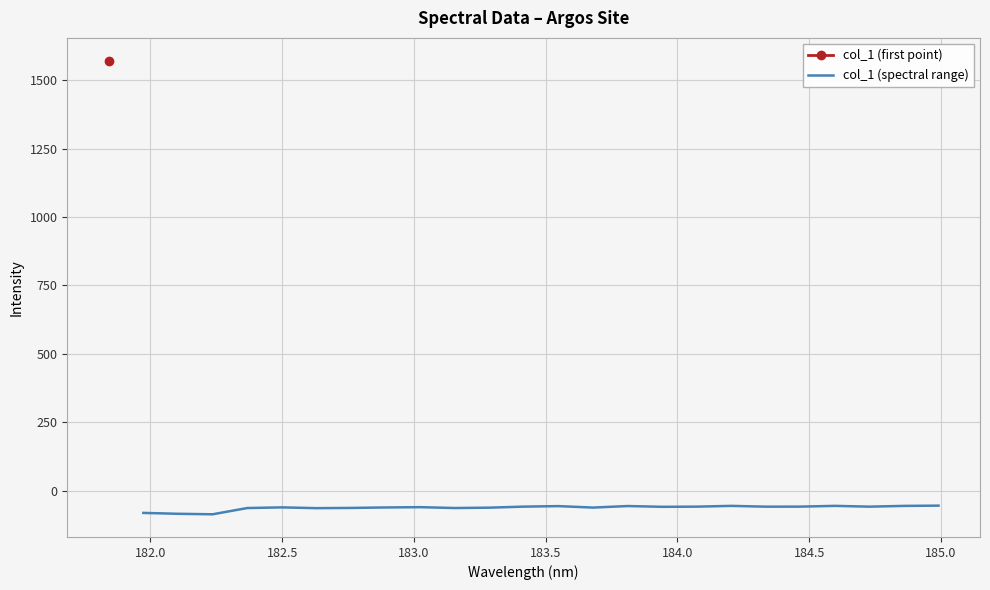

What is the lowest value of the col_1 (spectral range) series?

-85.9